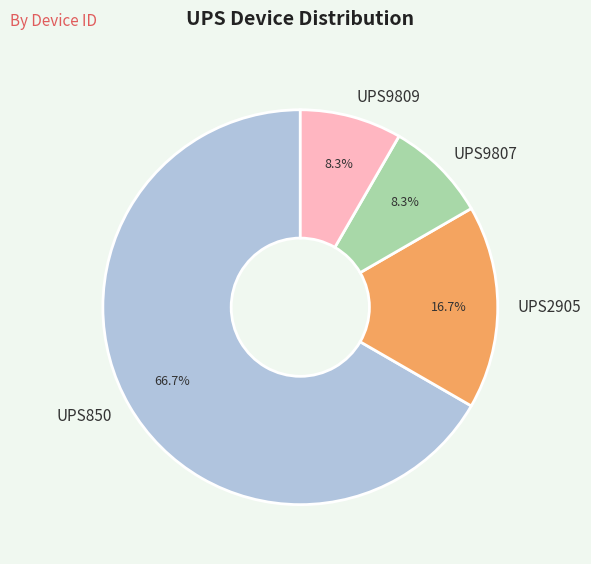

Between UPS2905 and UPS9807, which is larger?

UPS2905